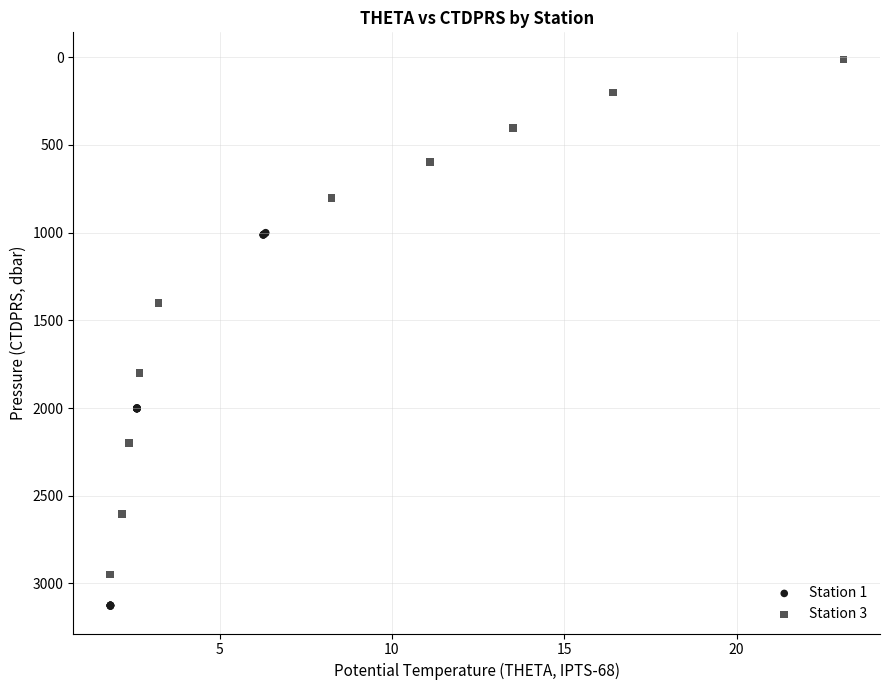

What are all the series names shown in the legend?

Station 1, Station 3